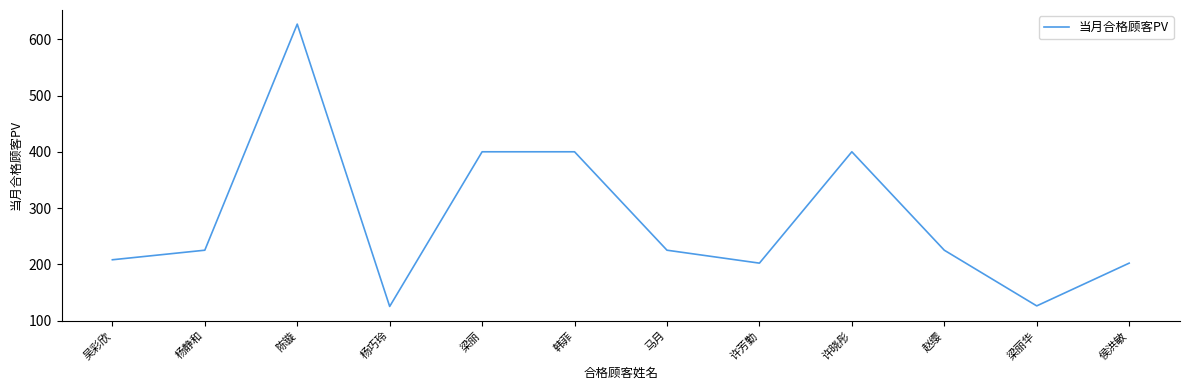

Between 赵缨 and 吴彩欣, which is larger?

赵缨